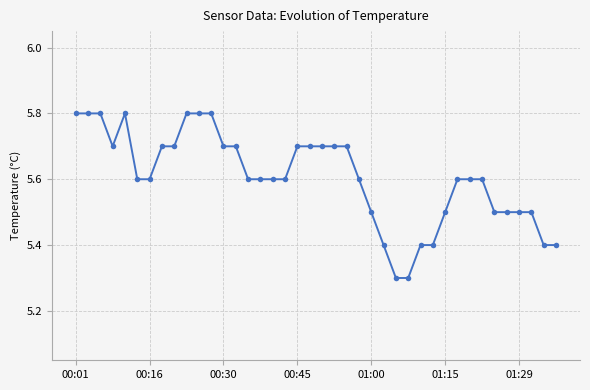

What is the greatest value displayed?

5.8